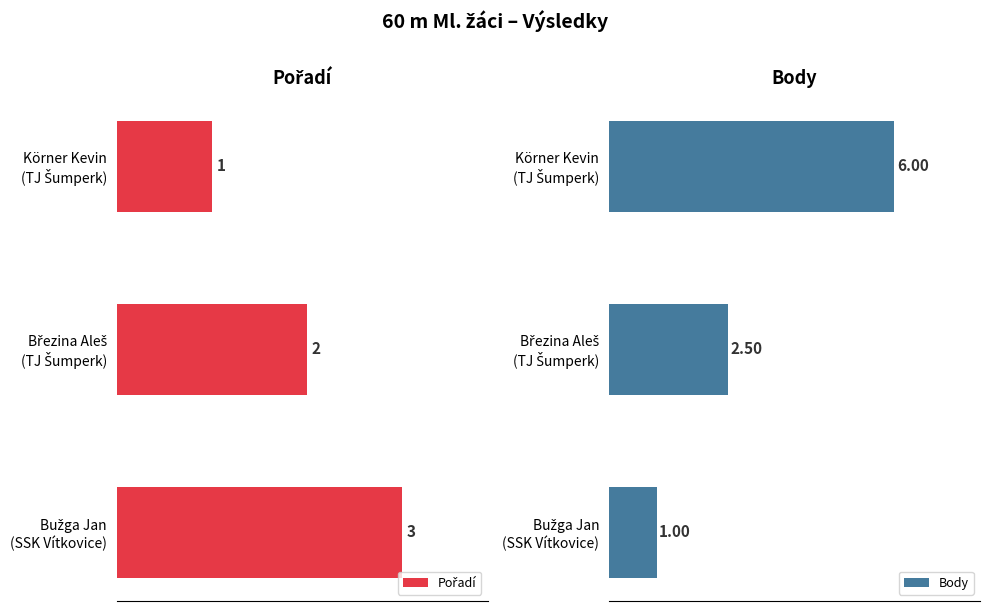

Read the Body value at Körner Kevin (TJ Šumperk).

6.0